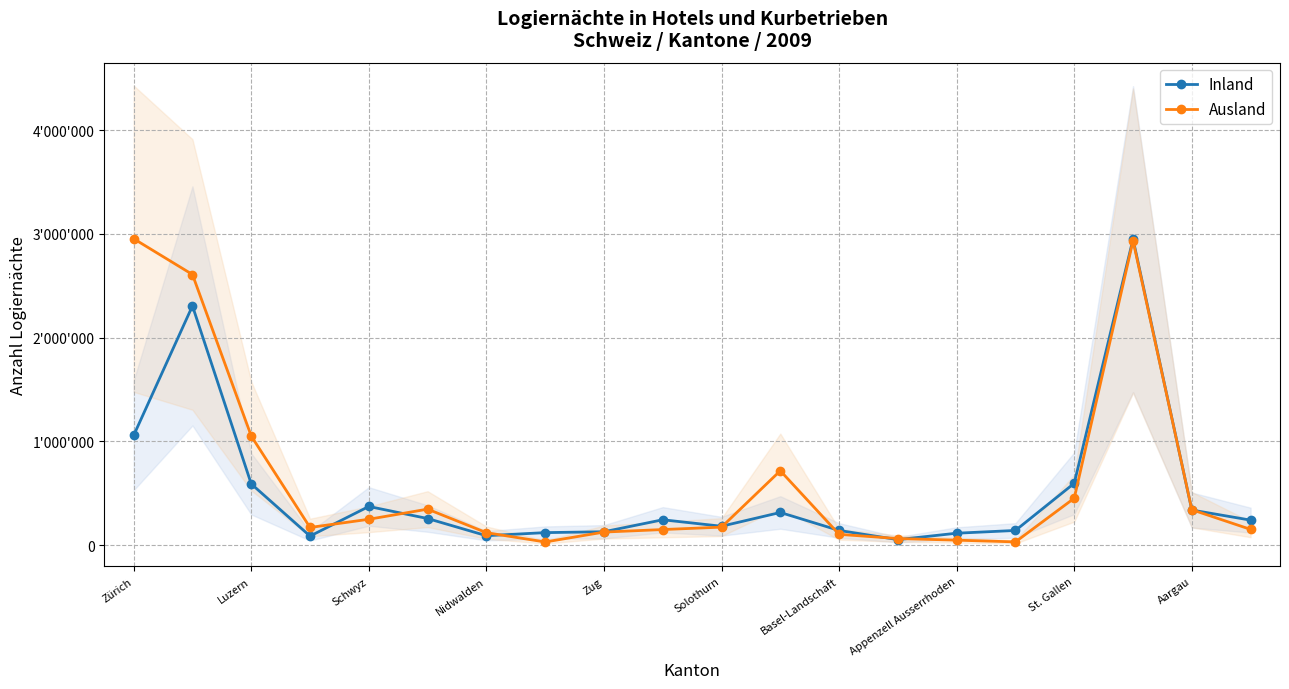

List the series in order of their peak value, highest first.

Ausland, Inland